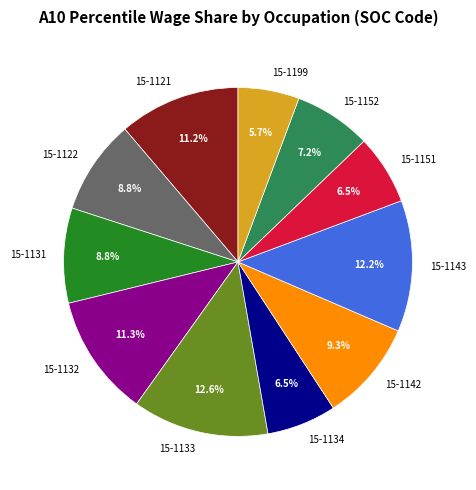

Does any single category account for the majority?

No